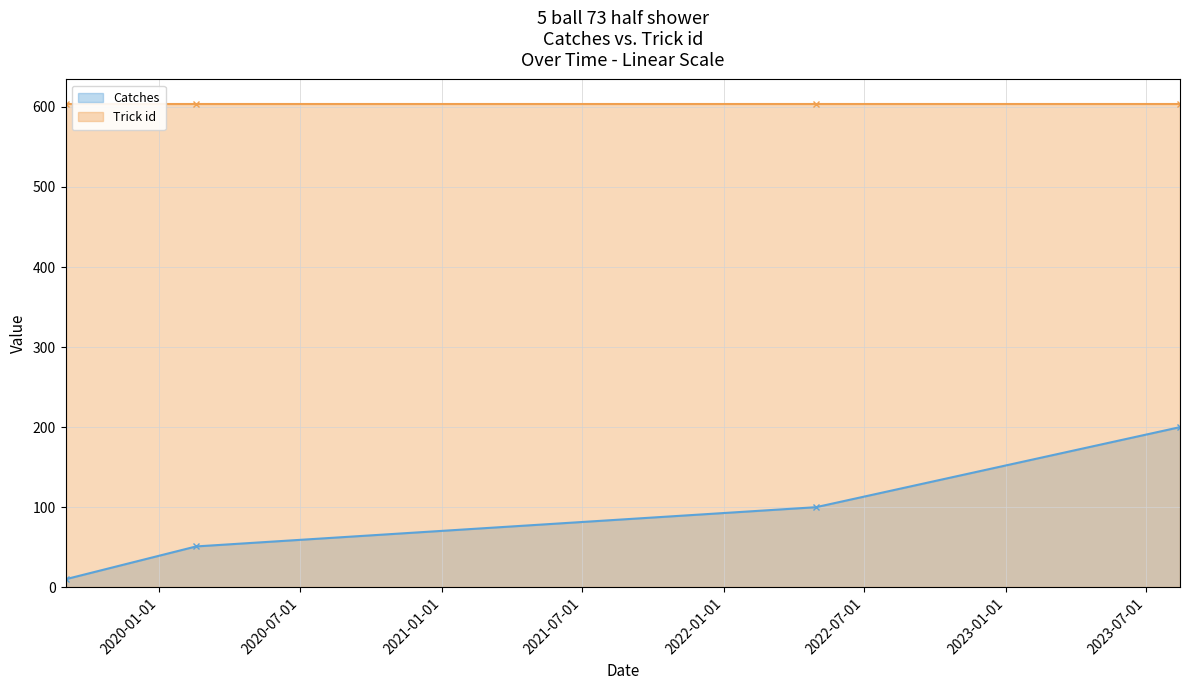

What is the approximate value at 2019-09-02, to the nearest 10?

10